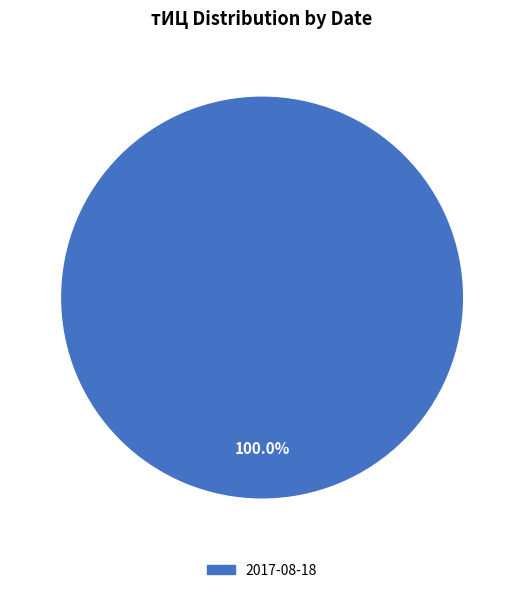

Does any single category account for the majority?

Yes